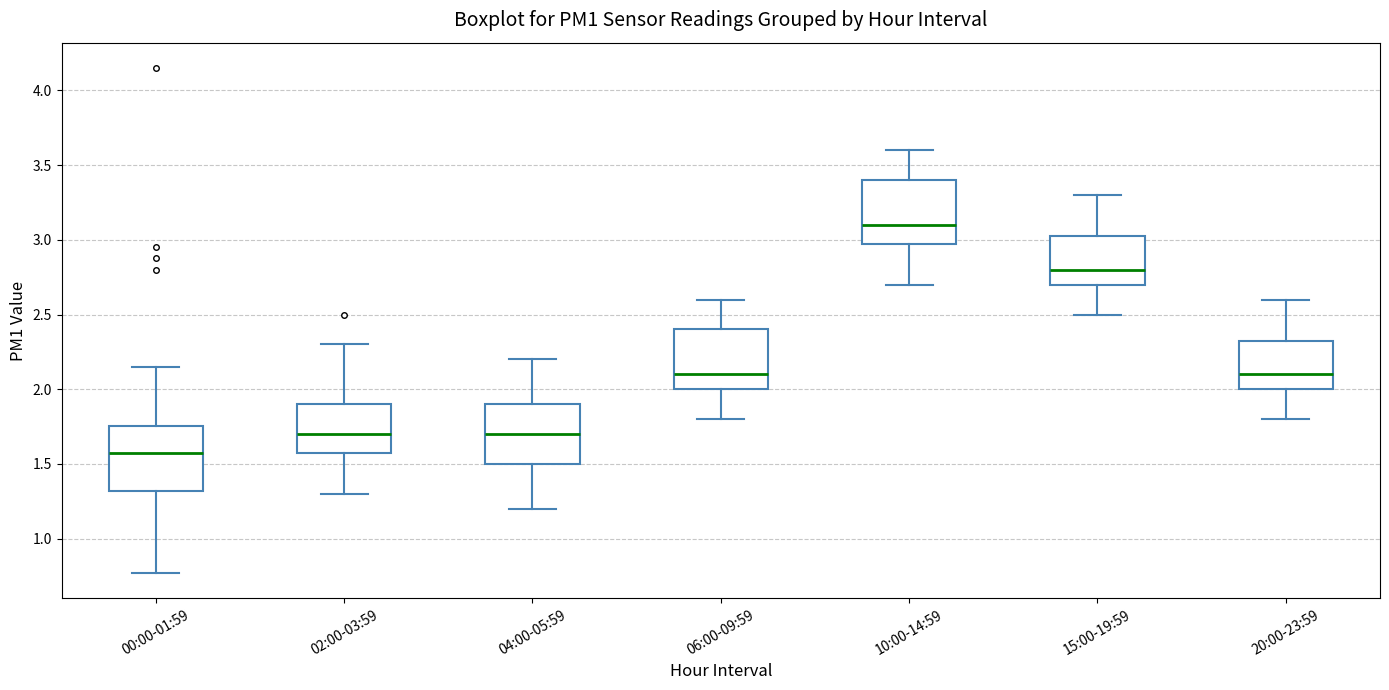

Reading left to right, read every box against the y-axis: the position of its median line, the range the box covers, and the ends of its whiskers. The values are not printed on the chart, so give them approximately, as read against the axis.

00:00-01:59: median 1.60, box 1.30 to 1.75, whiskers 0.75 to 2.15
02:00-03:59: median 1.70, box 1.60 to 1.90, whiskers 1.30 to 2.30
04:00-05:59: median 1.70, box 1.50 to 1.90, whiskers 1.20 to 2.20
06:00-09:59: median 2.10, box 2.00 to 2.40, whiskers 1.80 to 2.60
10:00-14:59: median 3.10, box 3.00 to 3.40, whiskers 2.70 to 3.60
15:00-19:59: median 2.80, box 2.70 to 3.05, whiskers 2.50 to 3.30
20:00-23:59: median 2.10, box 2.00 to 2.35, whiskers 1.80 to 2.60